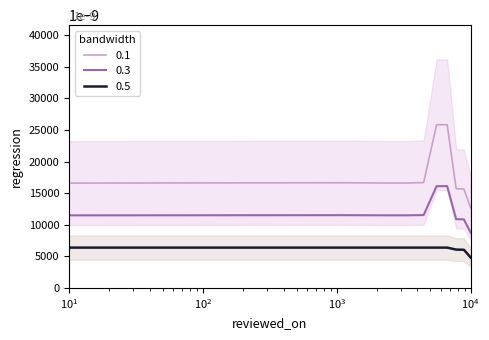

Does the chart display data point markers on the line(s)?

No